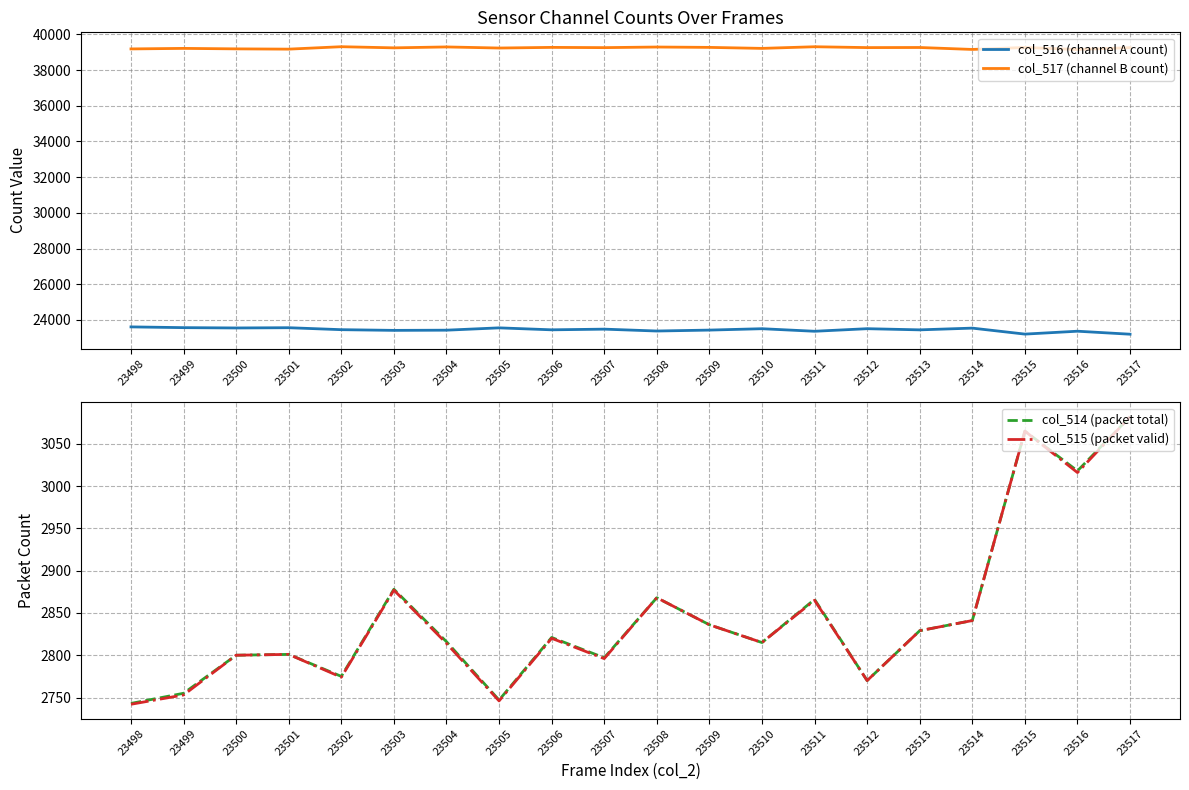

What is the difference between the second highest and minimum values in the col_514 (packet total) series?

322